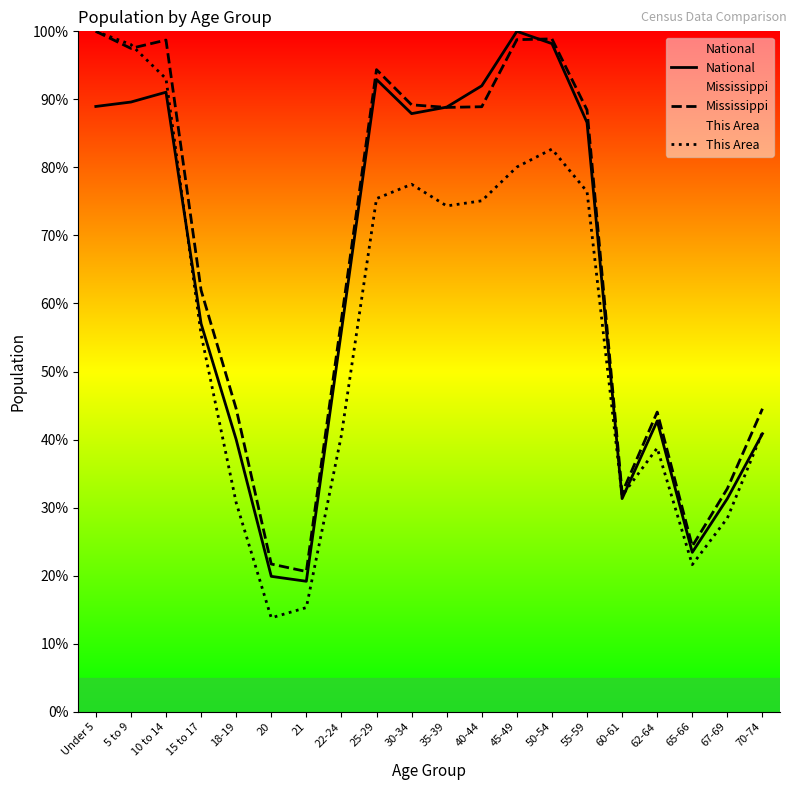

Which category has the highest value across all series?

45-49